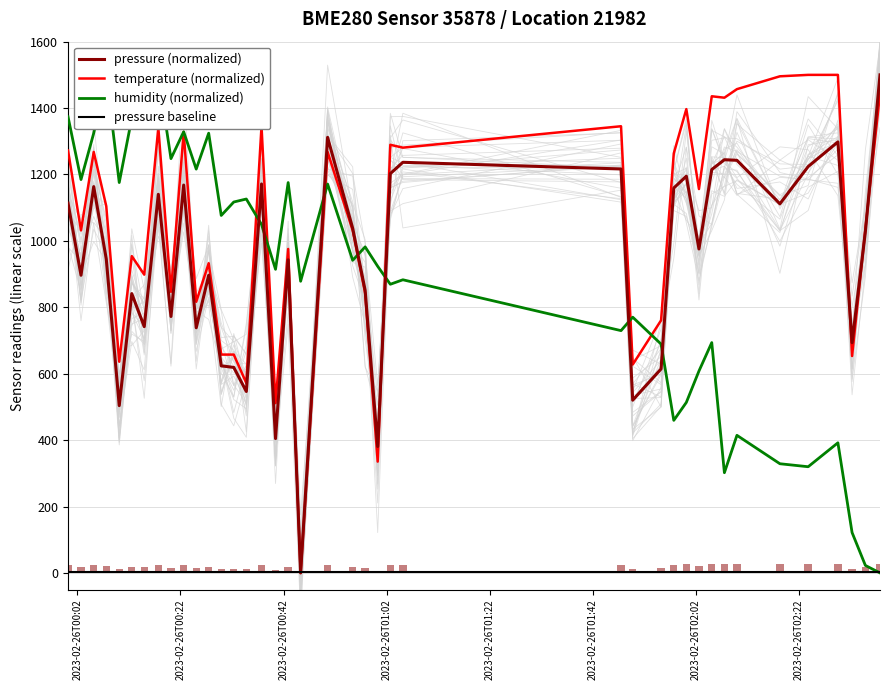

Which series has the largest total across all categories?

temperature